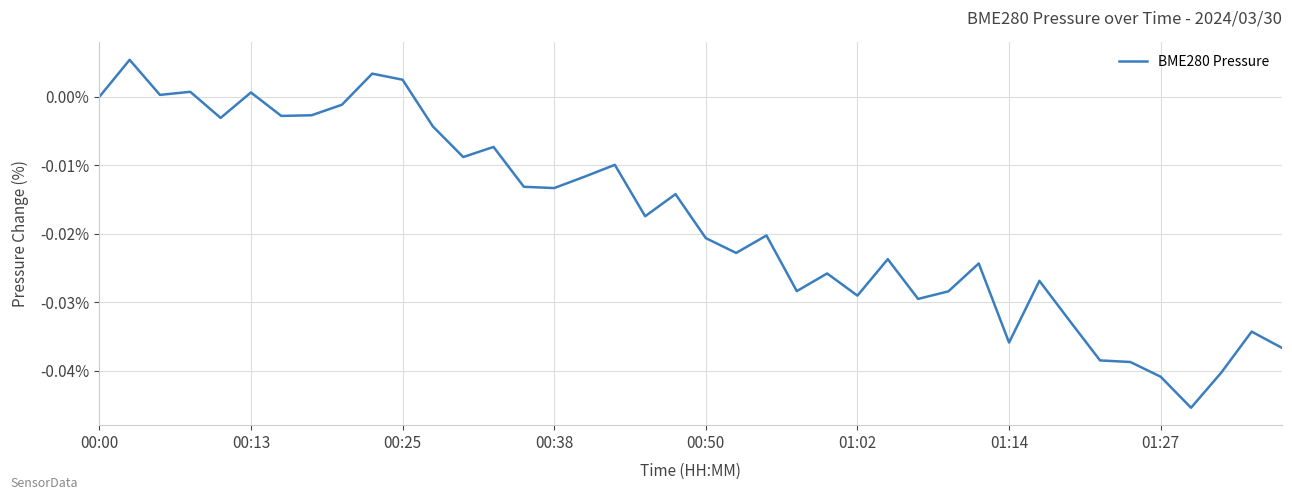

Does the chart have visible grid lines?

Yes